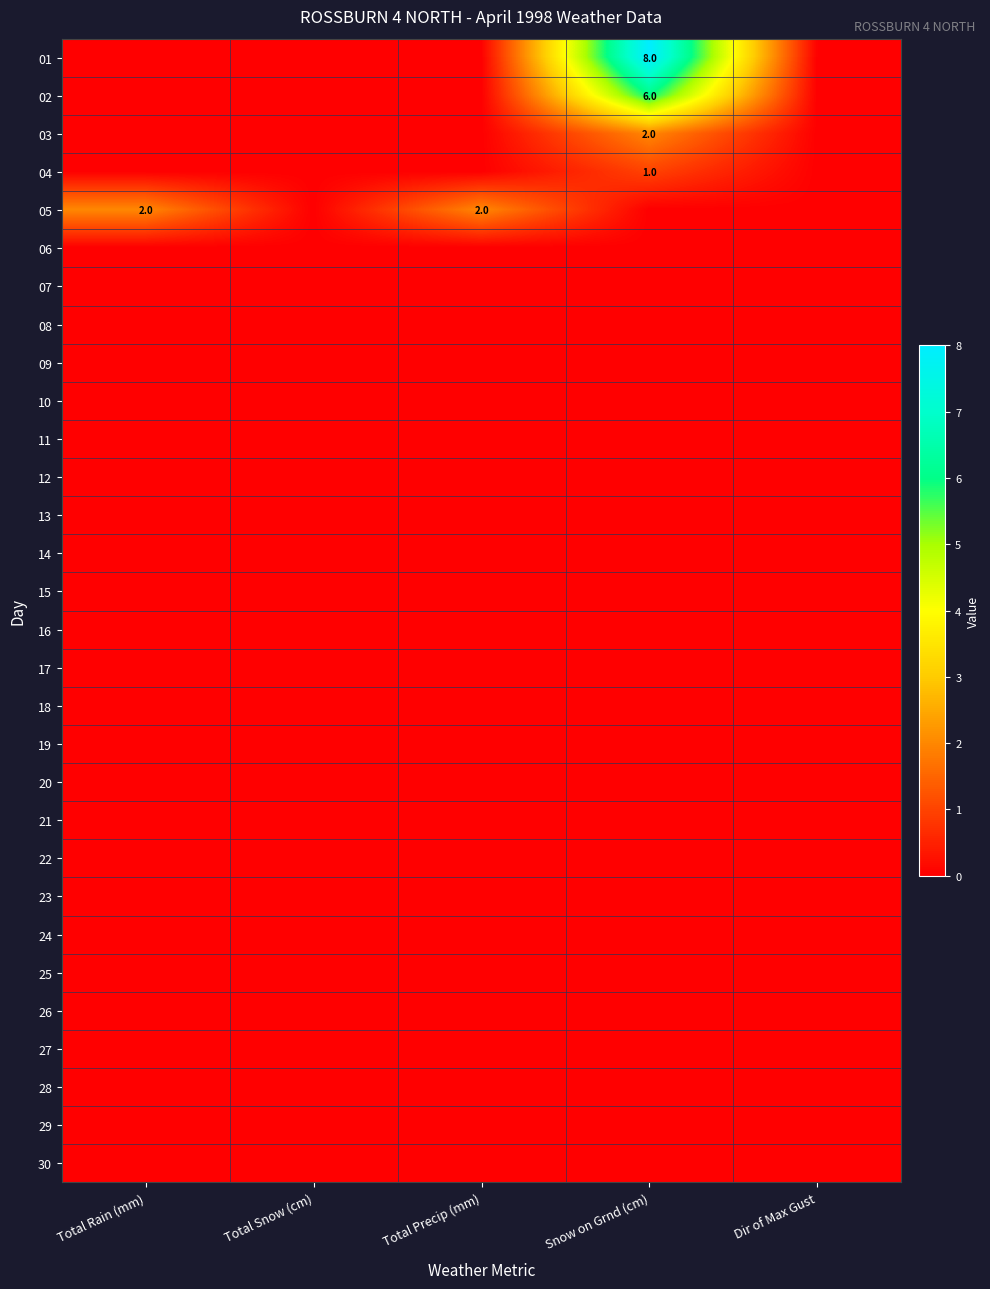

List the labels in order of 26 value, smallest first.

Total Rain (mm), Total Snow (cm), Total Precip (mm), Snow on Grnd (cm), Dir of Max Gust